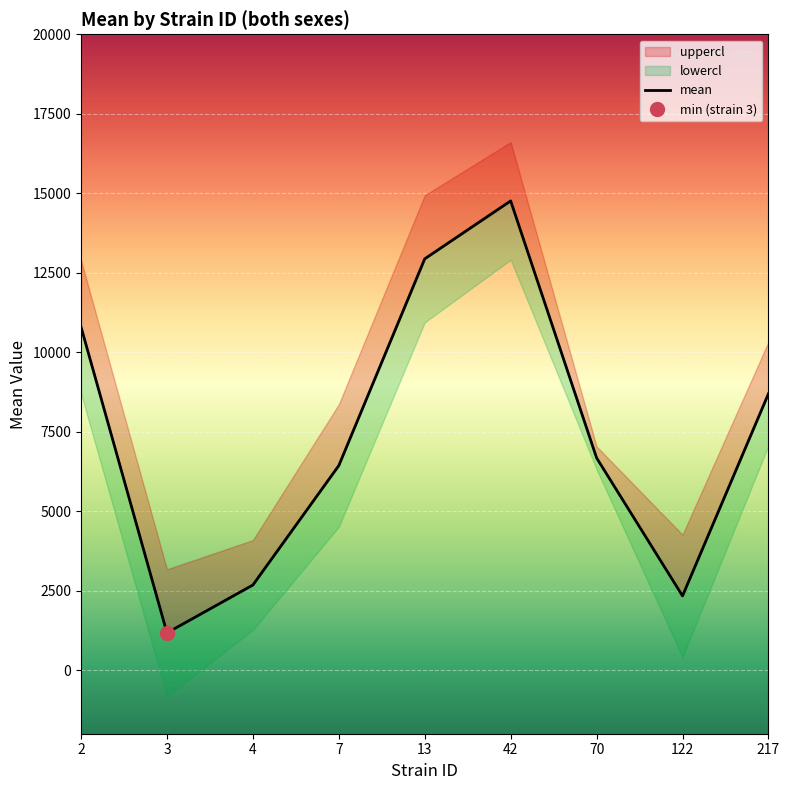

Reading left to right, what are all the values shown in this chart?

2=10795.2	3=1171.6	4=2677.7	7=6435.0	13=12937.8	42=14759.0	70=6675.7	122=2334.8	217=8693.6